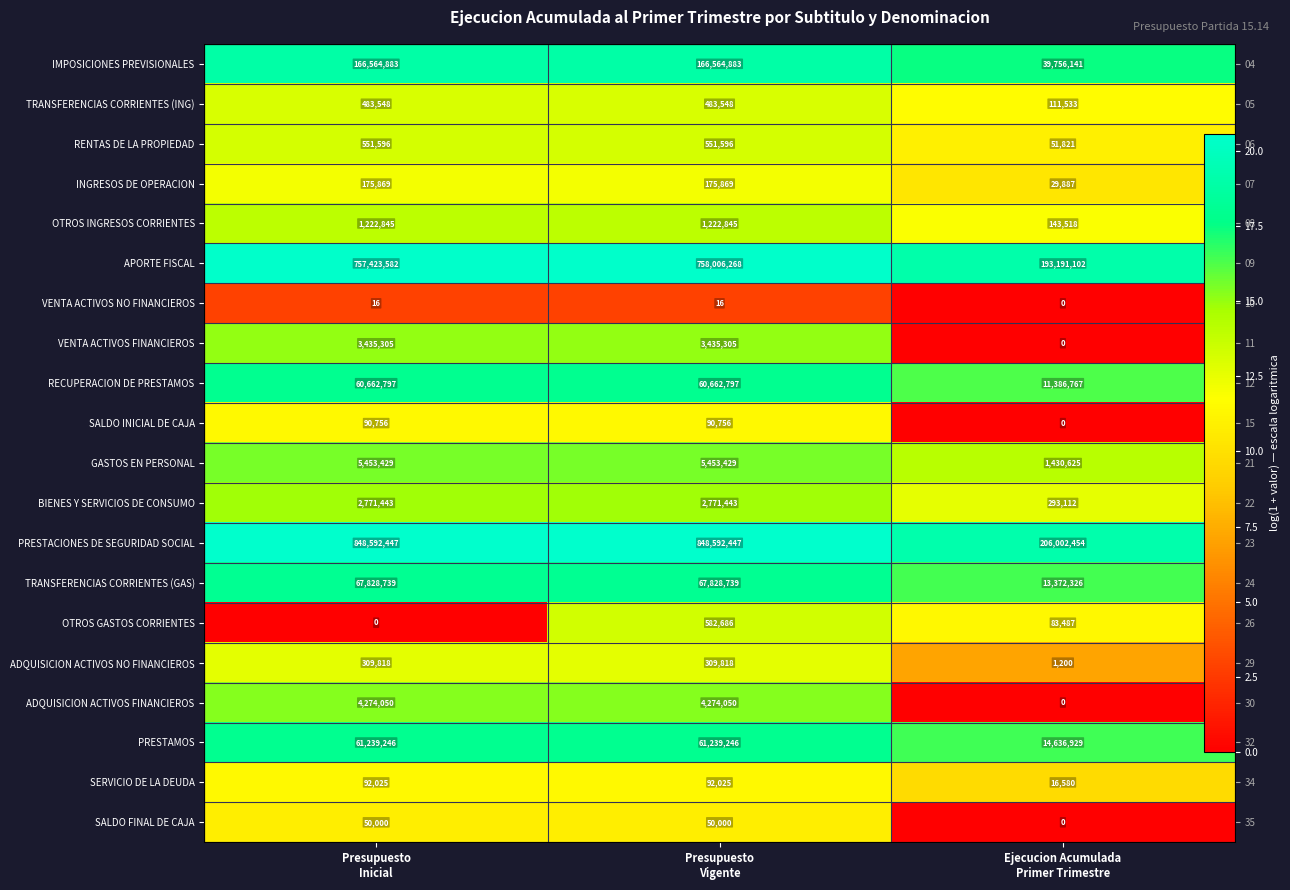

List the series in order of their peak value, lowest first.

VENTA ACTIVOS NO FINANCIEROS, SALDO FINAL DE CAJA, SALDO INICIAL DE CAJA, SERVICIO DE LA DEUDA, INGRESOS DE OPERACION, ADQUISICION ACTIVOS NO FINANCIEROS, TRANSFERENCIAS CORRIENTES (ING), RENTAS DE LA PROPIEDAD, OTROS GASTOS CORRIENTES, OTROS INGRESOS CORRIENTES, BIENES Y SERVICIOS DE CONSUMO, VENTA ACTIVOS FINANCIEROS, ADQUISICION ACTIVOS FINANCIEROS, GASTOS EN PERSONAL, RECUPERACION DE PRESTAMOS, PRESTAMOS, TRANSFERENCIAS CORRIENTES (GAS), IMPOSICIONES PREVISIONALES, APORTE FISCAL, PRESTACIONES DE SEGURIDAD SOCIAL